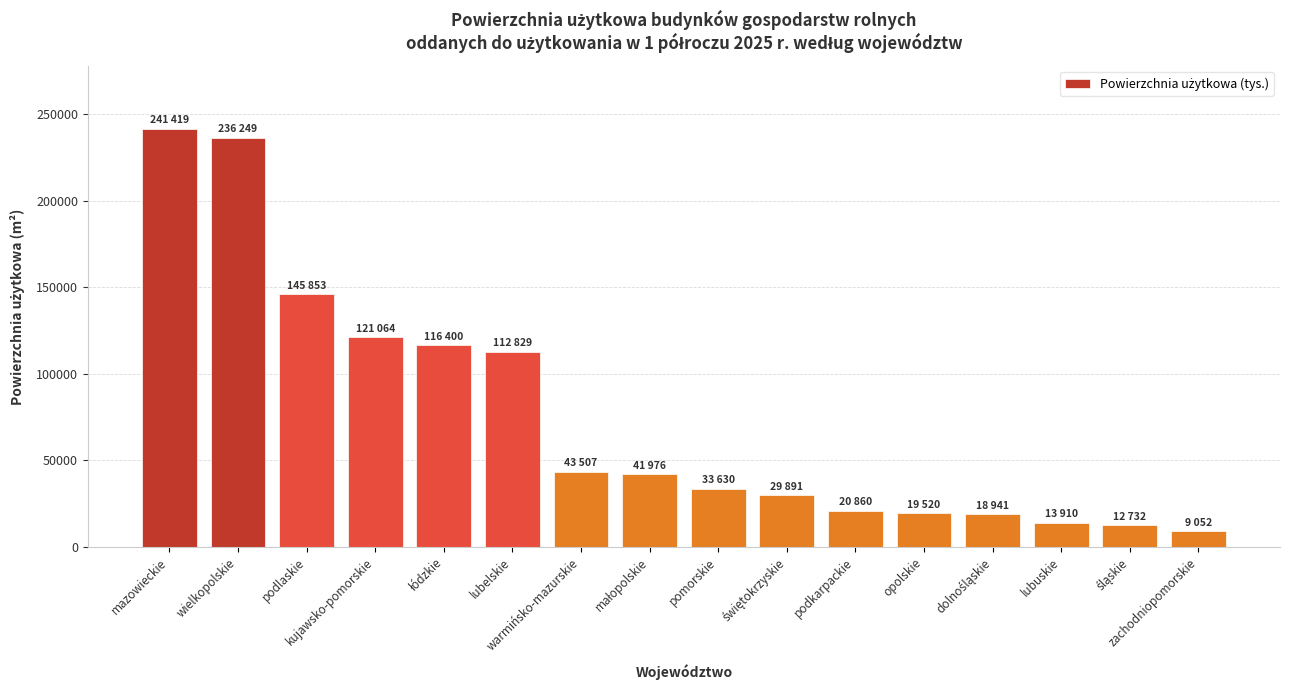

What is the greatest value displayed?

241419